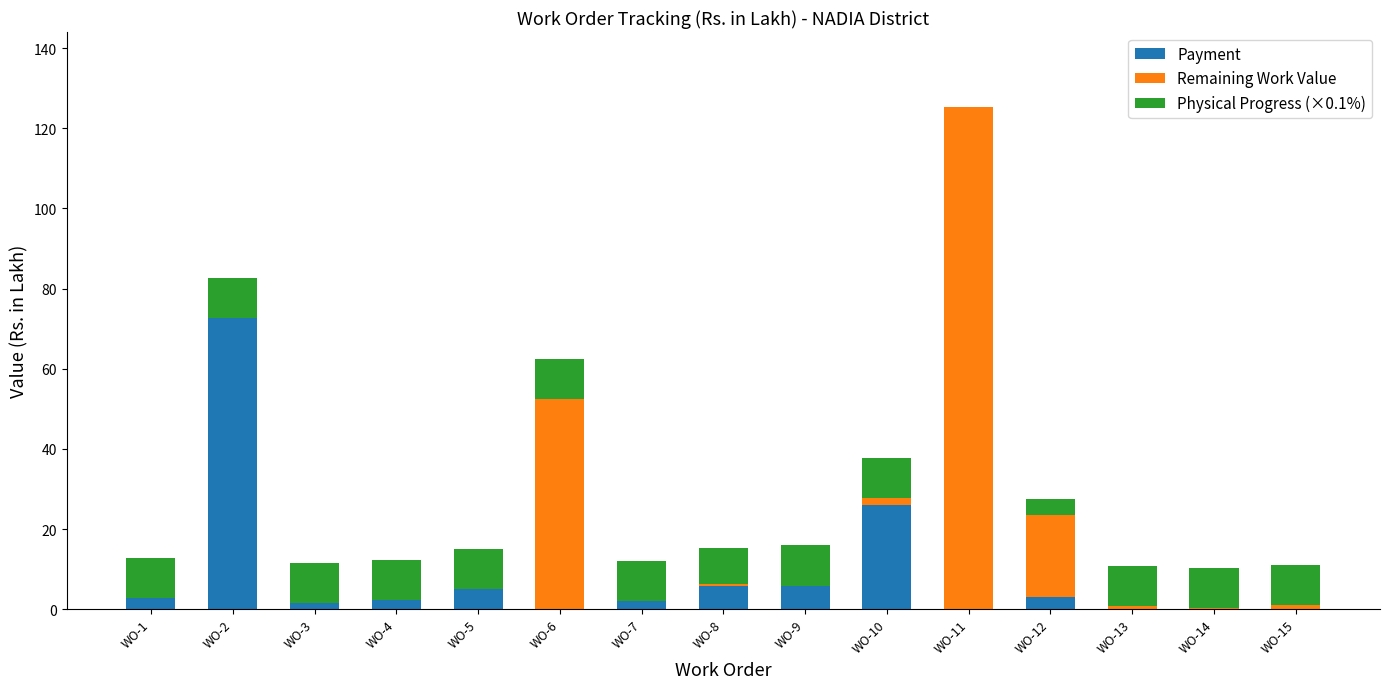

Where is Payment nearest to the value 36?

WO-10